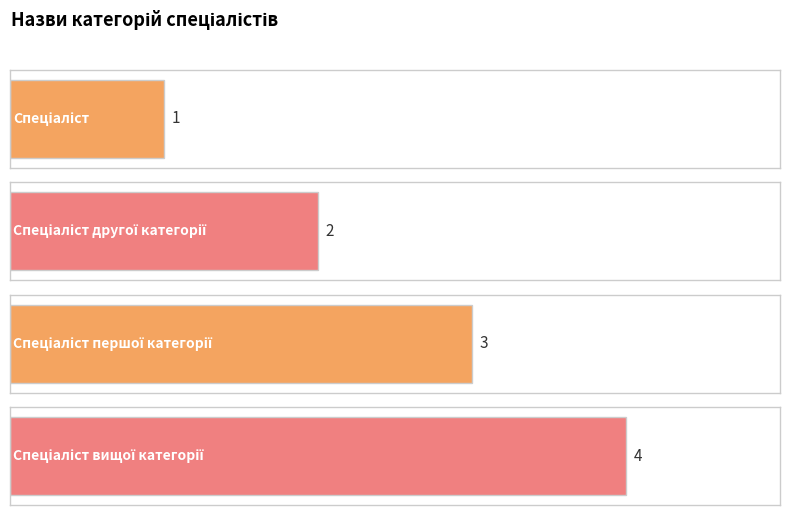

How many distinct data groups are displayed?

1